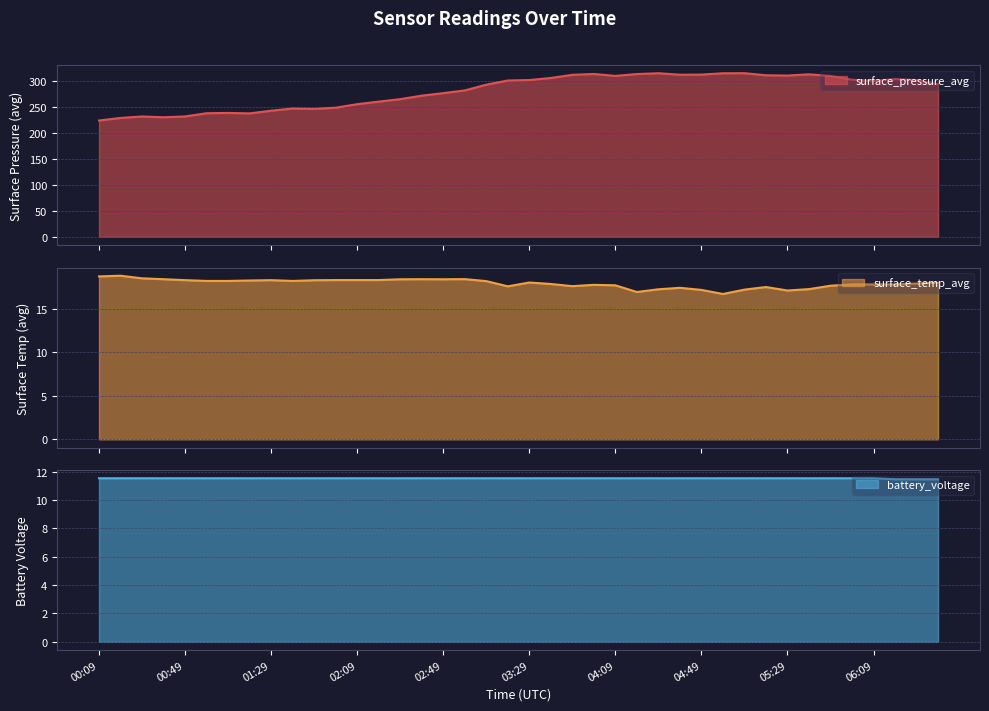

Reading right to left, what are all the values shown in this chart?

surface_pressure_avg: 06:39=294.5	06:29=302.3	06:19=304.4	06:09=300.8	05:59=303.2	05:49=310.4	05:39=313.6	05:29=311.2	05:19=311.7	05:09=315.8	04:59=315.6	04:49=313.1	04:39=312.8	04:29=315.7	04:19=314.1	04:09=310.5	03:59=314.2	03:49=312.6	03:39=306.5	03:29=302.6	03:19=301.6	03:09=293.5	02:59=282.5	02:49=277.3	02:39=272.4	02:29=265.7	02:19=260.9	02:09=255.9	01:59=249.1	01:49=246.8	01:39=247.6	01:29=243.3	01:19=238.2	01:09=239.1	00:59=238.5	00:49=232.3	00:39=230.7	00:29=232.2	00:19=229.4	00:09=224.4
surface_temp_avg: 06:39=18.0	06:29=17.9	06:19=17.8	06:09=17.8	05:59=17.8	05:49=17.6	05:39=17.3	05:29=17.1	05:19=17.5	05:09=17.2	04:59=16.7	04:49=17.2	04:39=17.4	04:29=17.2	04:19=16.9	04:09=17.7	03:59=17.8	03:49=17.6	03:39=17.9	03:29=18.0	03:19=17.6	03:09=18.2	02:59=18.4	02:49=18.4	02:39=18.4	02:29=18.4	02:19=18.3	02:09=18.3	01:59=18.3	01:49=18.3	01:39=18.2	01:29=18.3	01:19=18.2	01:09=18.2	00:59=18.2	00:49=18.3	00:39=18.4	00:29=18.5	00:19=18.8	00:09=18.7
battery_voltage: 06:39=11.5	06:29=11.5	06:19=11.5	06:09=11.5	05:59=11.5	05:49=11.5	05:39=11.5	05:29=11.5	05:19=11.5	05:09=11.5	04:59=11.5	04:49=11.5	04:39=11.5	04:29=11.5	04:19=11.5	04:09=11.5	03:59=11.5	03:49=11.5	03:39=11.5	03:29=11.5	03:19=11.5	03:09=11.5	02:59=11.5	02:49=11.5	02:39=11.5	02:29=11.5	02:19=11.5	02:09=11.5	01:59=11.5	01:49=11.5	01:39=11.5	01:29=11.5	01:19=11.5	01:09=11.5	00:59=11.5	00:49=11.5	00:39=11.5	00:29=11.5	00:19=11.5	00:09=11.5